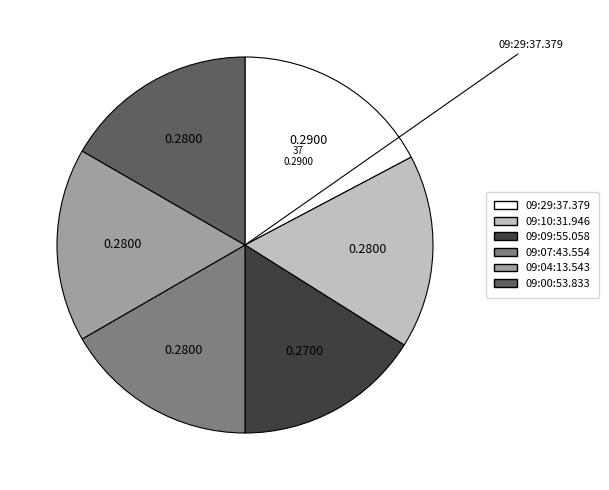

Do 09:07:43.554 and 09:04:13.543 together represent more than half of the pie?

No